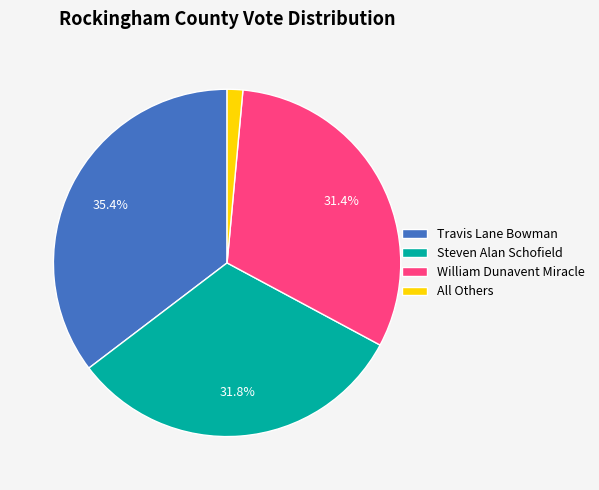

Is it true that Travis Lane Bowman is 41% of the pie?

False